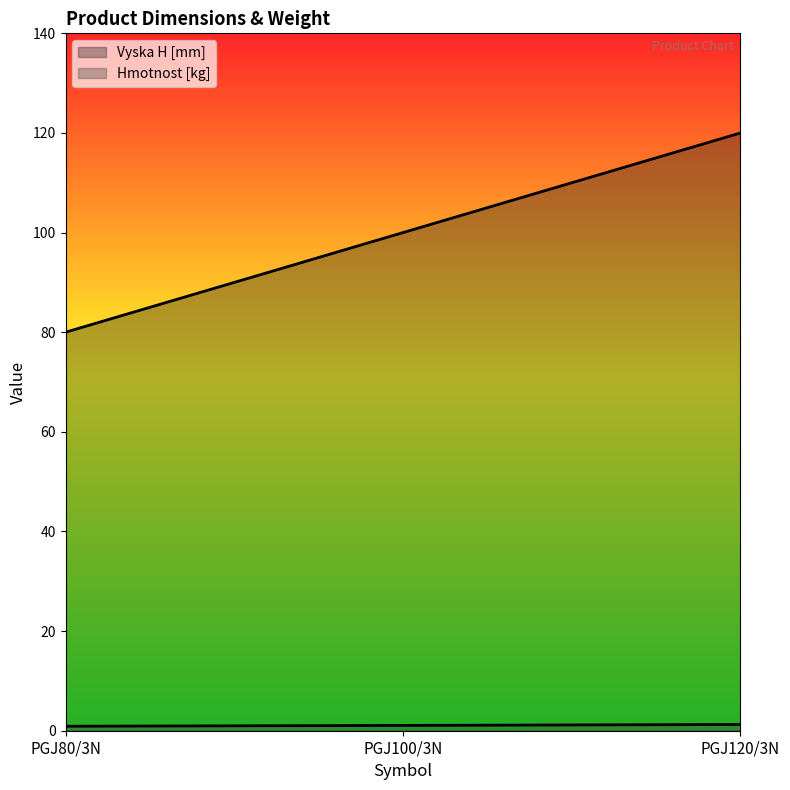

What is the average value of the Hmotnost [kg] series?

1.1